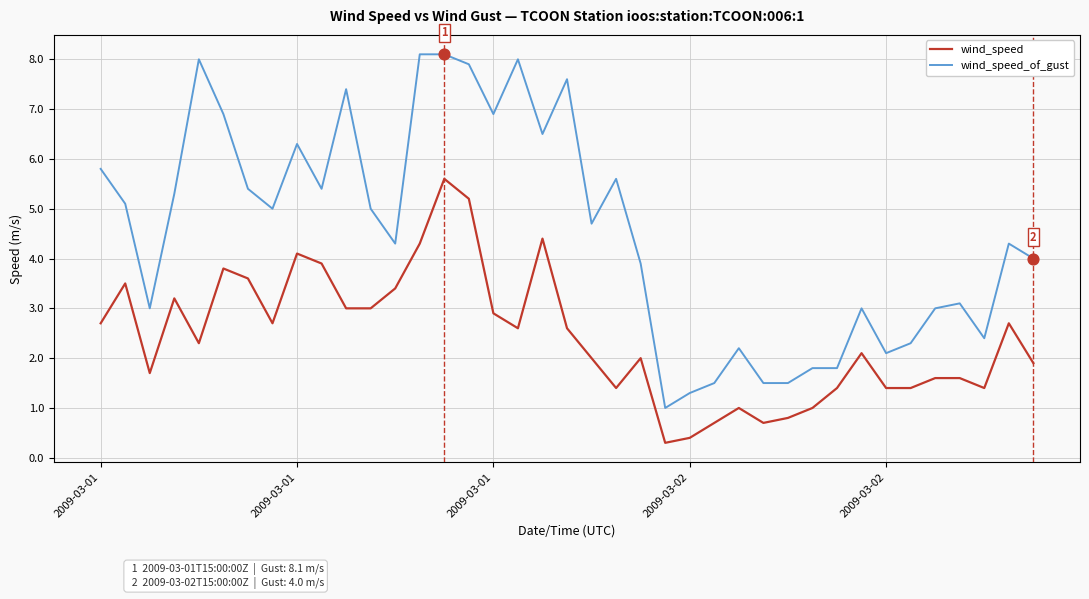

What are all the series names shown in the legend?

wind_speed, wind_speed_of_gust